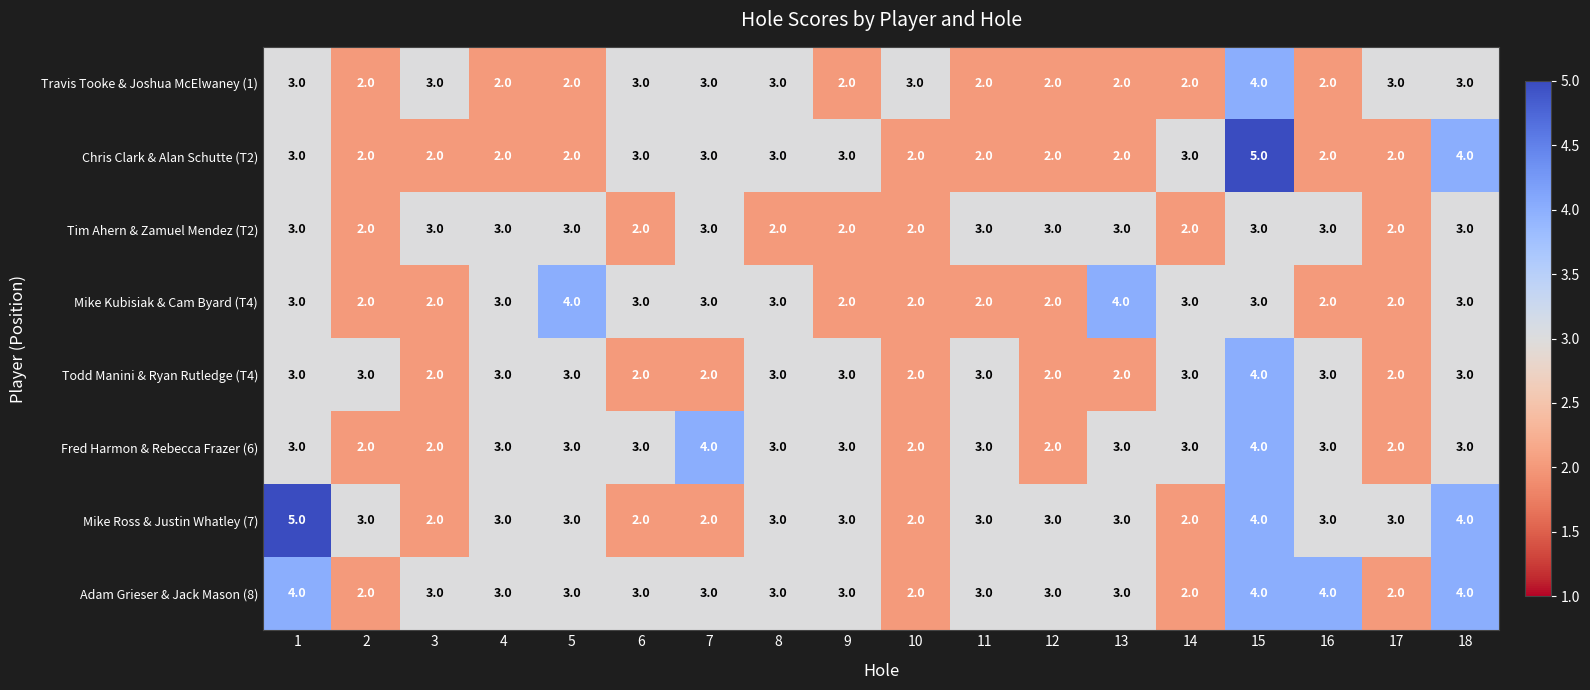

What is the difference between the highest and lowest values at 16?

2